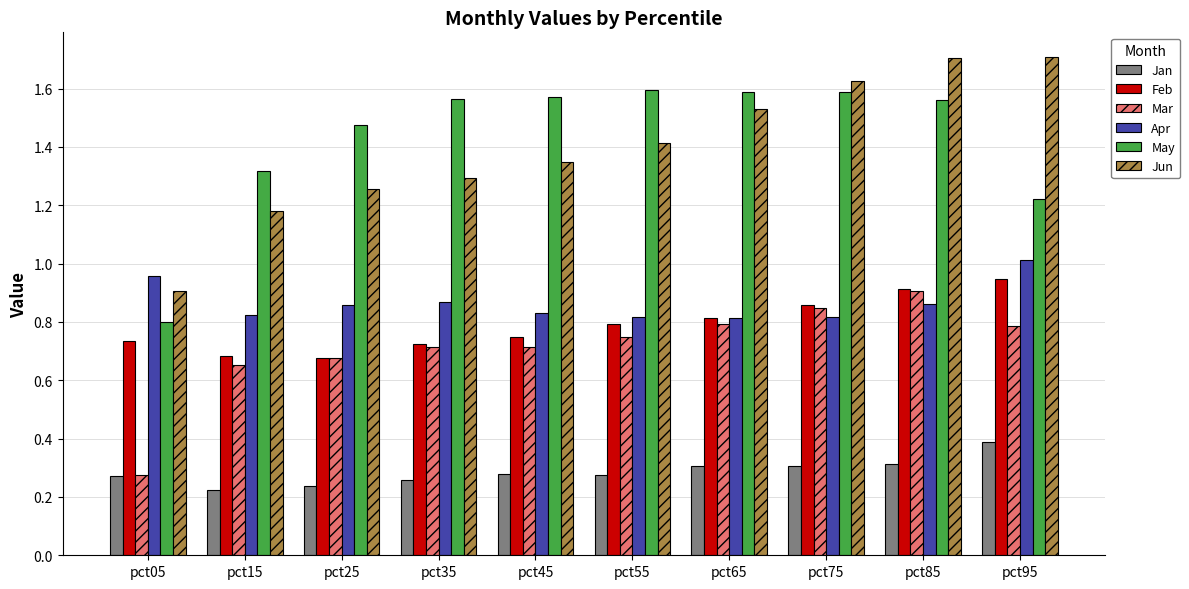

What is the total value across all series at pct35?

5.4